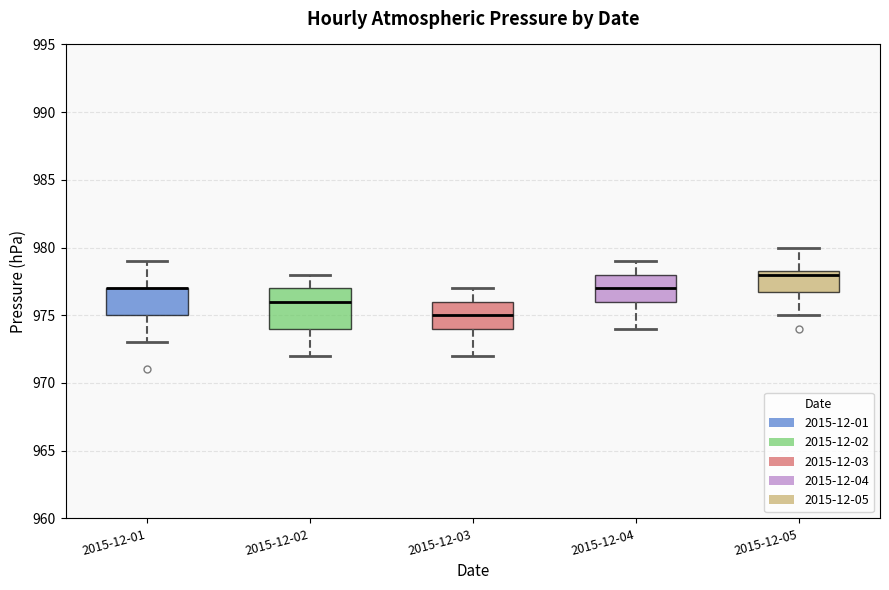

Reading left to right, read every box against the y-axis: the position of its median line, the range the box covers, and the ends of its whiskers. The values are not printed on the chart, so give them approximately, as read against the axis.

2015-12-01: median 977.0 (drawn on the box's upper edge), box 975.0 to 977.0, whiskers 973.0 to 979.0
2015-12-02: median 976.0, box 974.0 to 977.0, whiskers 972.0 to 978.0
2015-12-03: median 975.0, box 974.0 to 976.0, whiskers 972.0 to 977.0
2015-12-04: median 977.0, box 976.0 to 978.0, whiskers 974.0 to 979.0
2015-12-05: median 978.0, box 977.0 to 978.5, whiskers 975.0 to 980.0